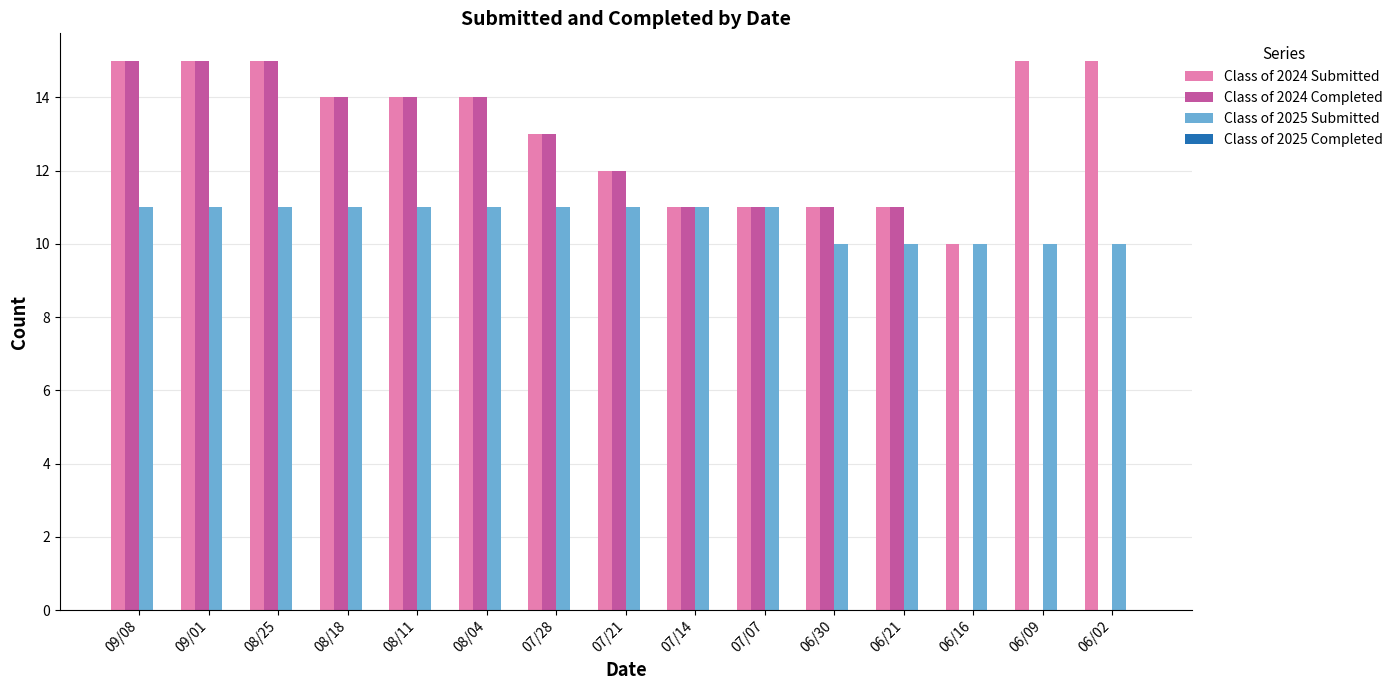

What is the average value of the Class of 2025 Submitted series?

11